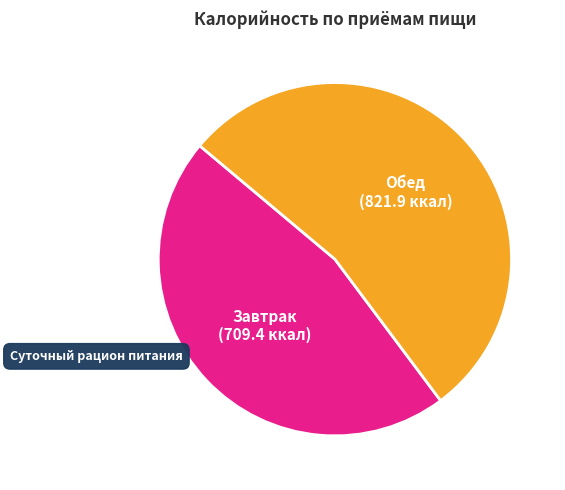

Is there any slice that represents more than half of the pie?

Yes